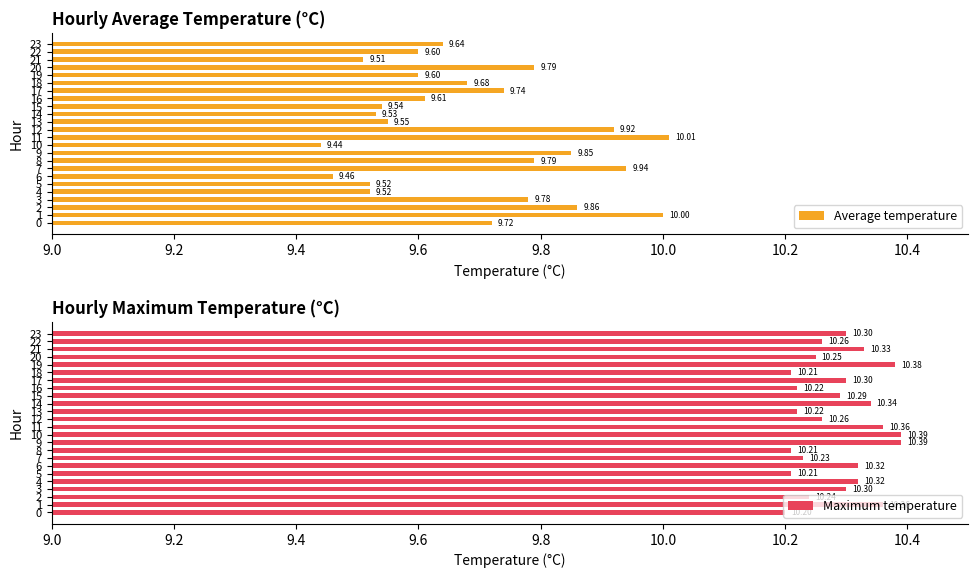

True or false: Average temperature has a value of 17.2 at 7.

False